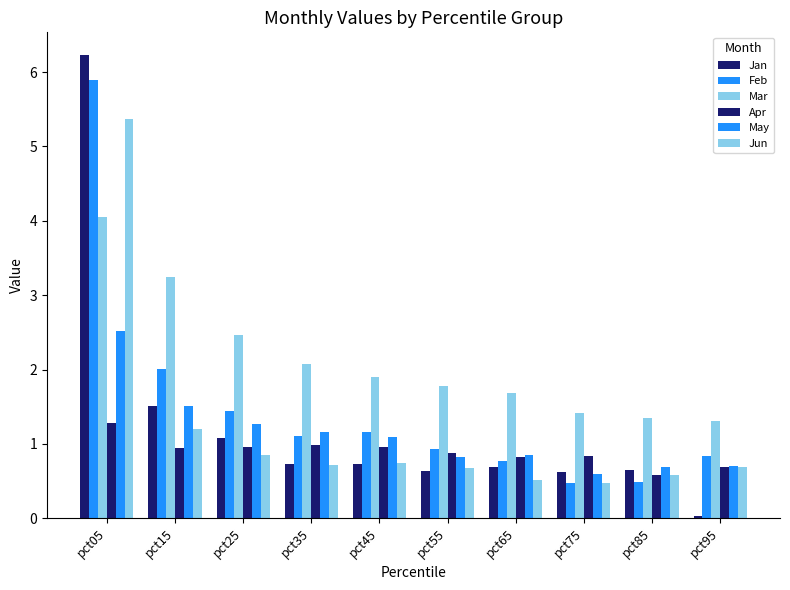

Reading left to right, list all the values displayed in this chart.

Jan: pct05=6.2	pct15=1.5	pct25=1.1	pct35=0.7	pct45=0.7	pct55=0.6	pct65=0.7	pct75=0.6	pct85=0.7	pct95=0.0
Feb: pct05=5.9	pct15=2.0	pct25=1.4	pct35=1.1	pct45=1.2	pct55=0.9	pct65=0.8	pct75=0.5	pct85=0.5	pct95=0.8
Mar: pct05=4.0	pct15=3.2	pct25=2.5	pct35=2.1	pct45=1.9	pct55=1.8	pct65=1.7	pct75=1.4	pct85=1.3	pct95=1.3
Apr: pct05=1.3	pct15=0.9	pct25=1.0	pct35=1.0	pct45=1.0	pct55=0.9	pct65=0.8	pct75=0.8	pct85=0.6	pct95=0.7
May: pct05=2.5	pct15=1.5	pct25=1.3	pct35=1.2	pct45=1.1	pct55=0.8	pct65=0.8	pct75=0.6	pct85=0.7	pct95=0.7
Jun: pct05=5.4	pct15=1.2	pct25=0.9	pct35=0.7	pct45=0.7	pct55=0.7	pct65=0.5	pct75=0.5	pct85=0.6	pct95=0.7